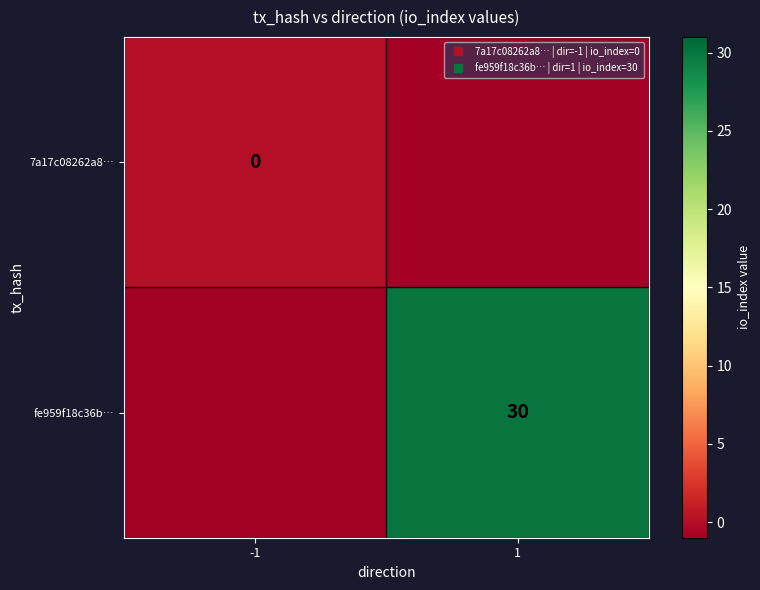

Between -1 and 1, which series saw the biggest shift?

fe959f18c36b…